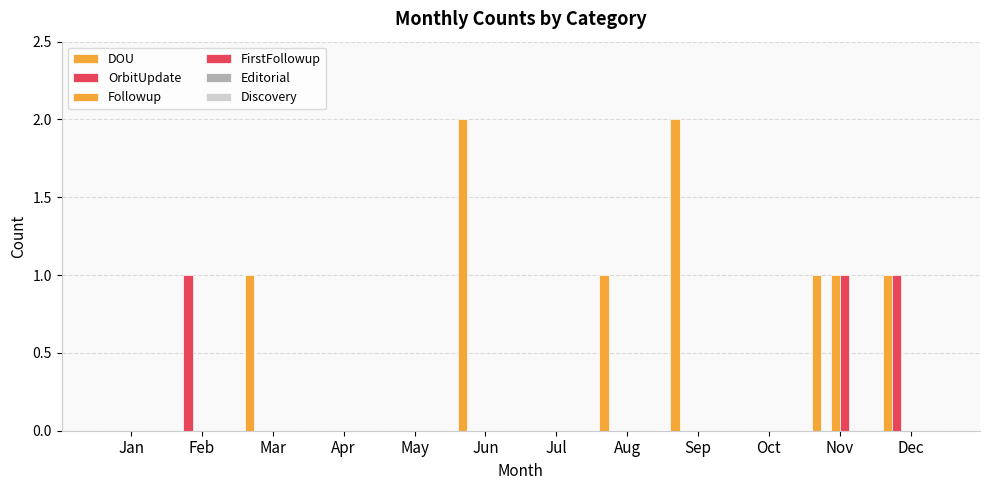

Are the bars grouped side by side (vs. stacked)?

Yes